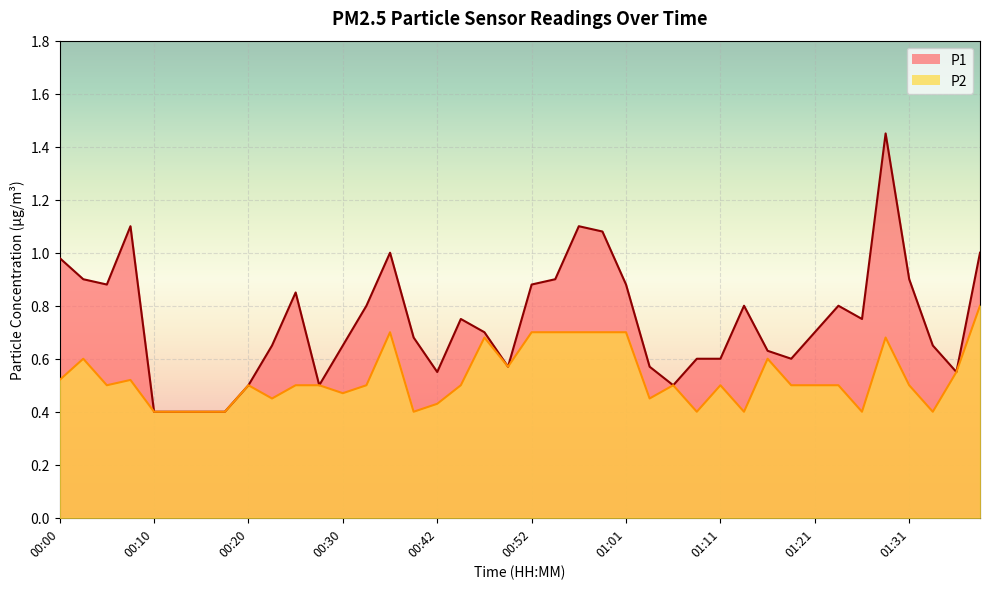

Which category has the lowest value in the P2 series?

00:10